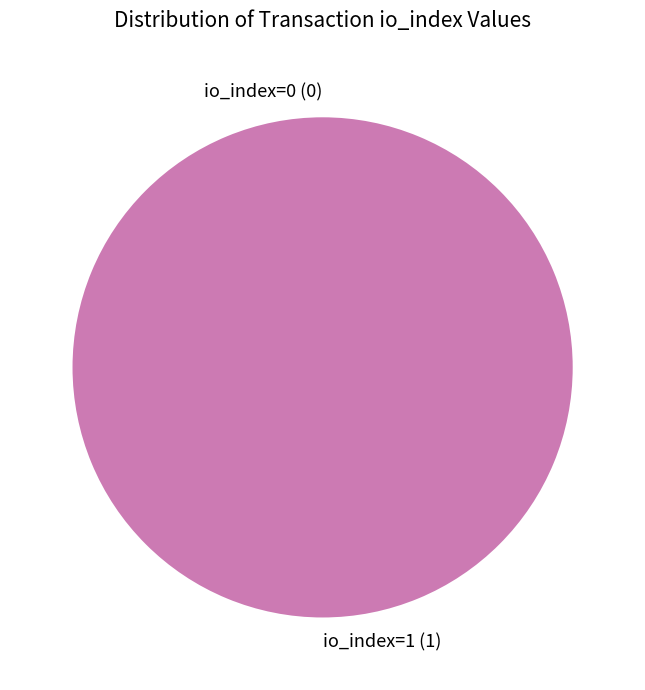

Between io_index=1 and io_index=0, which is larger?

io_index=1